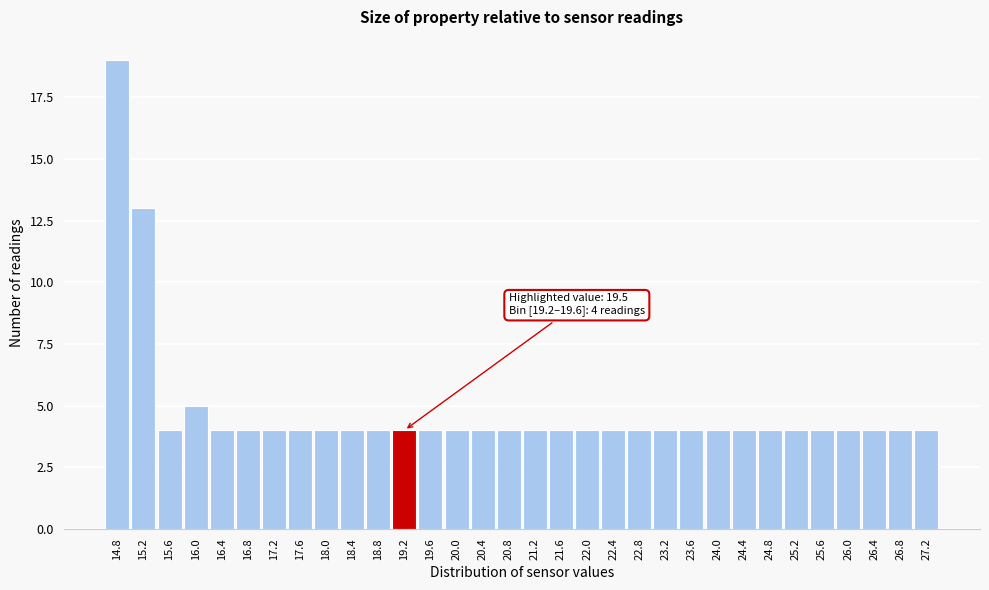

What is the value of the 26th bar from the left?

4